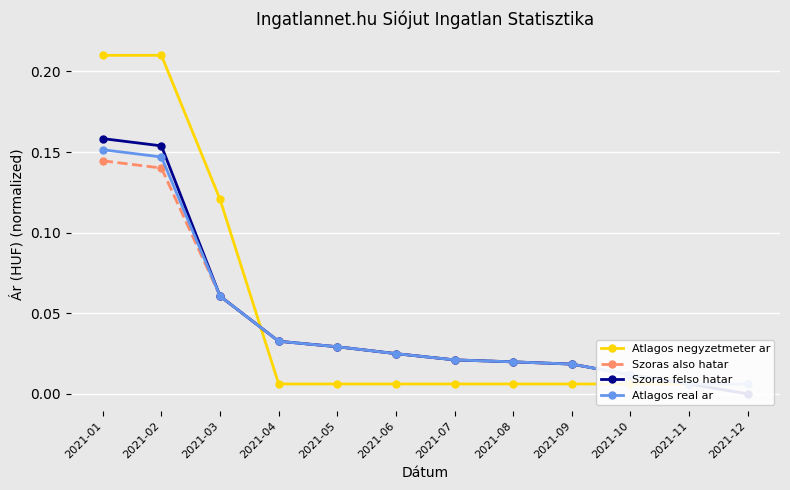

True or false: Szoras felso hatar has a value of 0.0 at 2021-08.

False